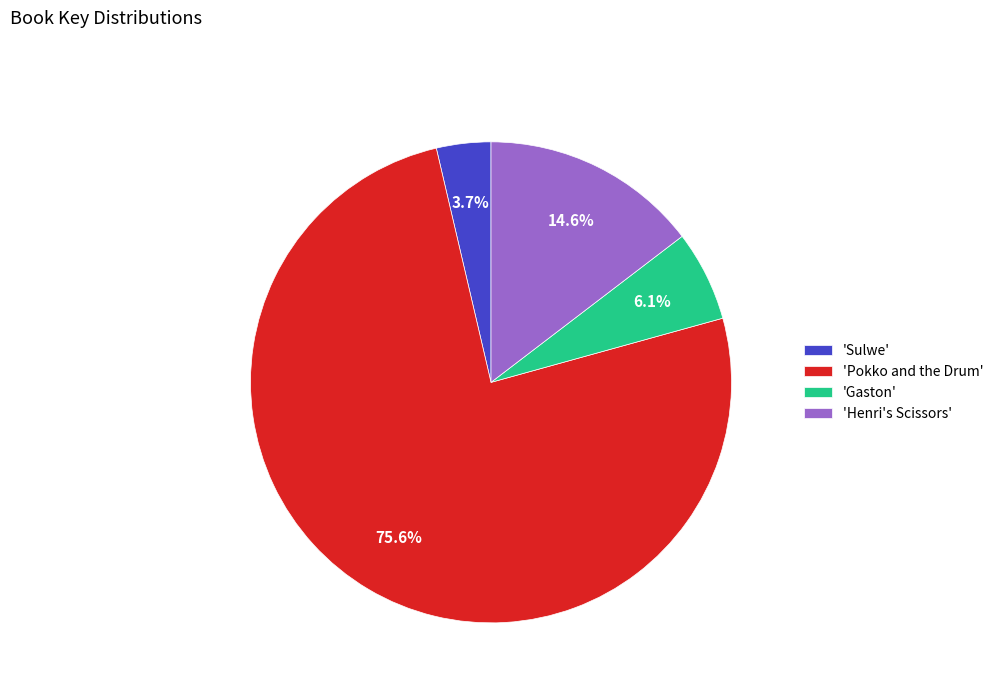

What is the largest slice in the pie chart?

'Pokko and the Drum'